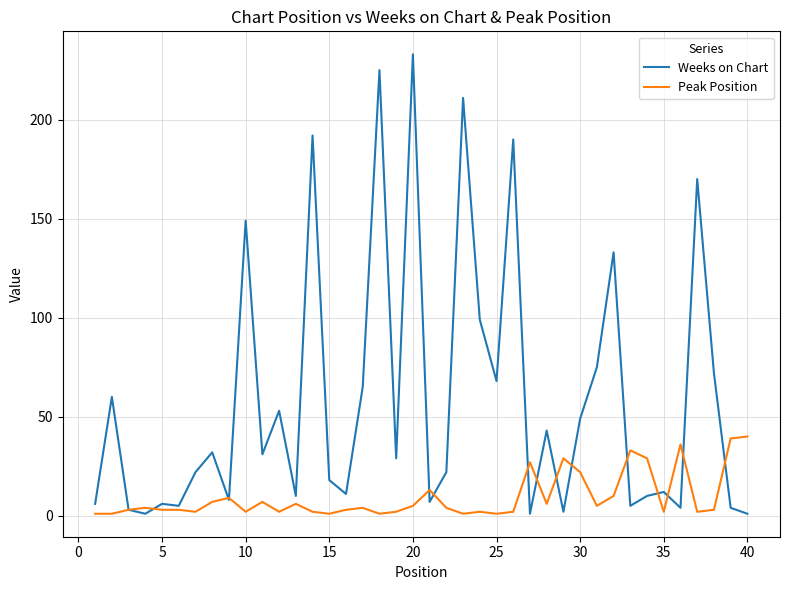

Which series has the largest total across all categories?

Weeks on Chart